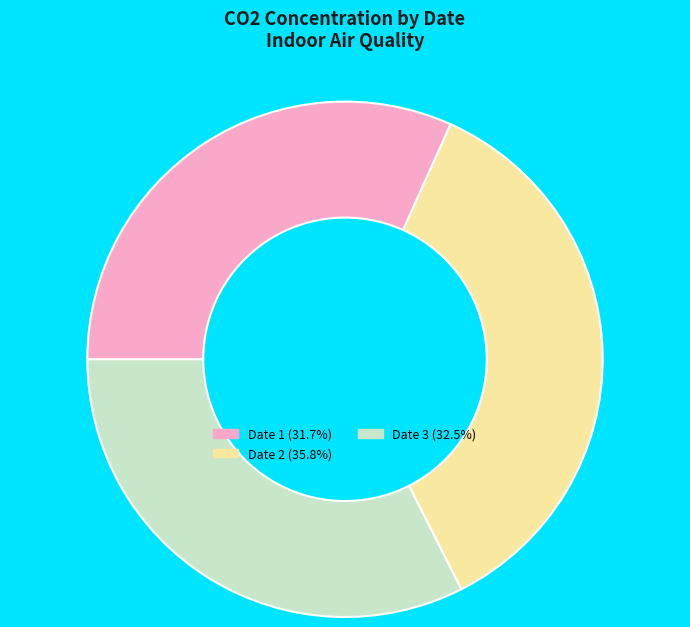

How many segments does this pie chart have?

3